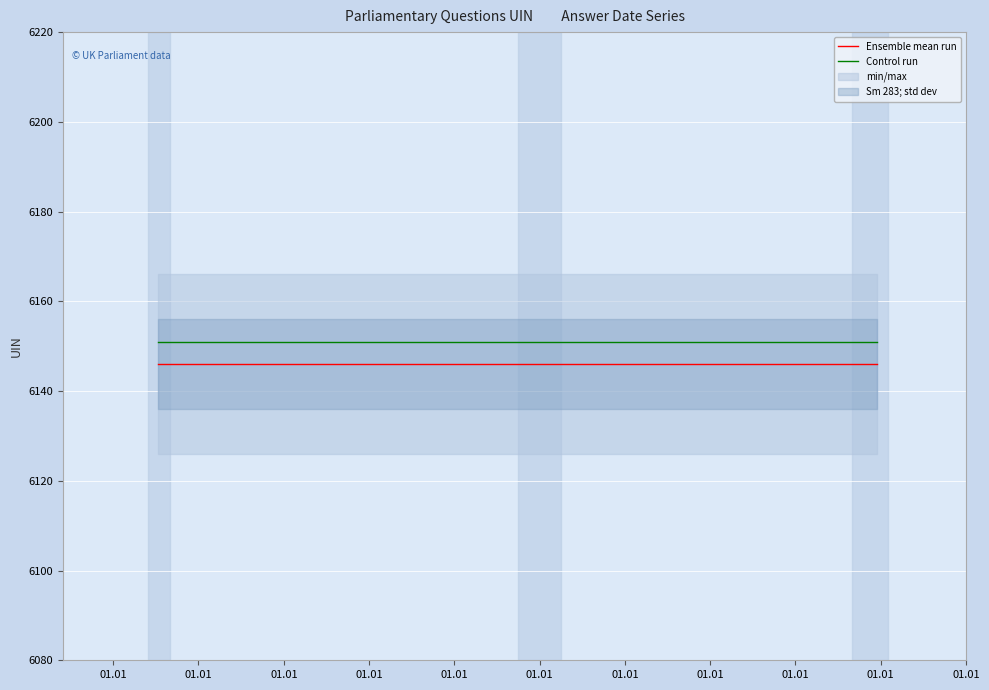

What is the minimum value for Control run?

6151